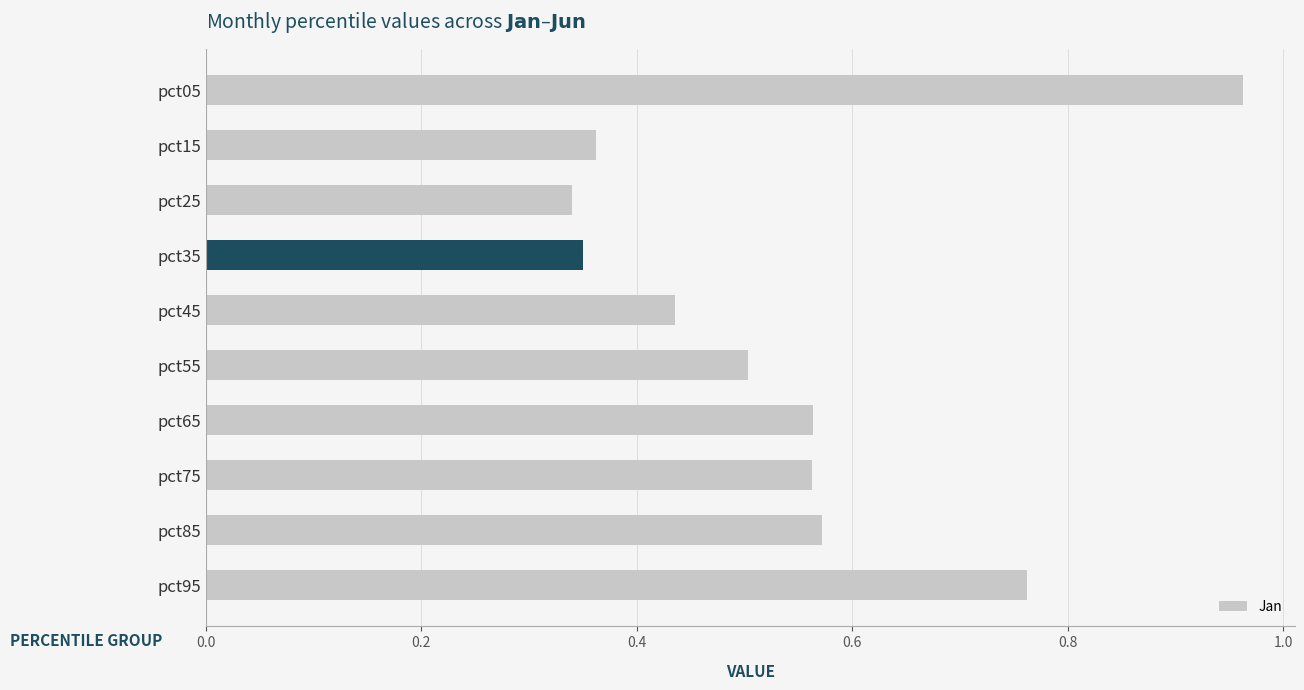

What is the average value?

0.5